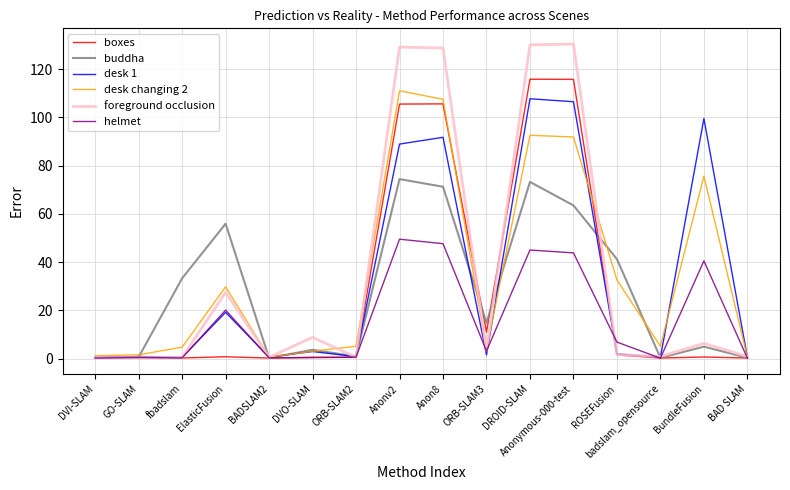

Read the desk 1 value at ORB-SLAM2.

0.8